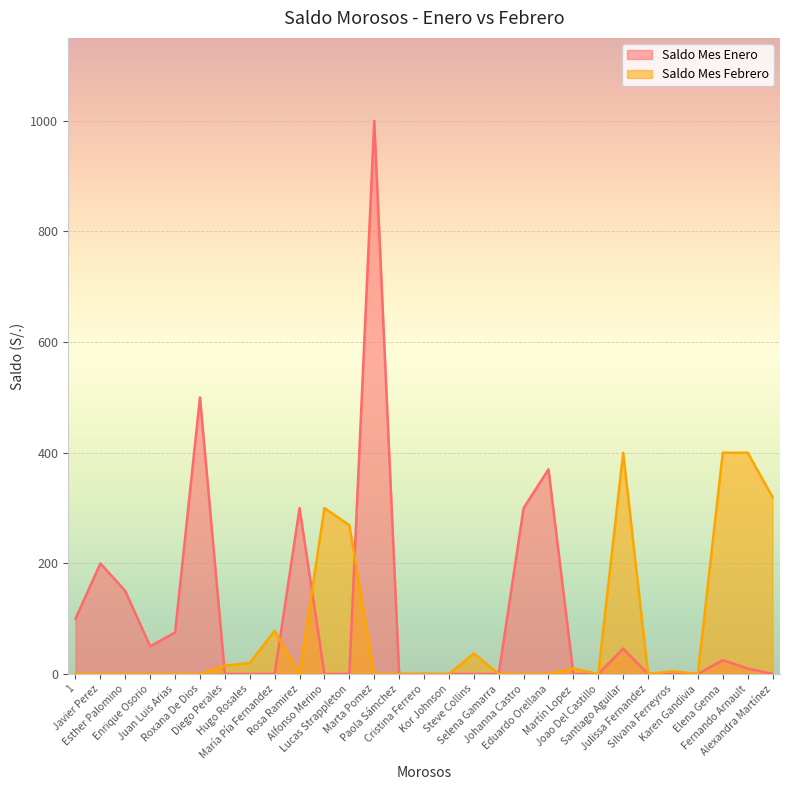

How many times do Saldo Mes Febrero and Saldo Mes Enero cross each other?

5